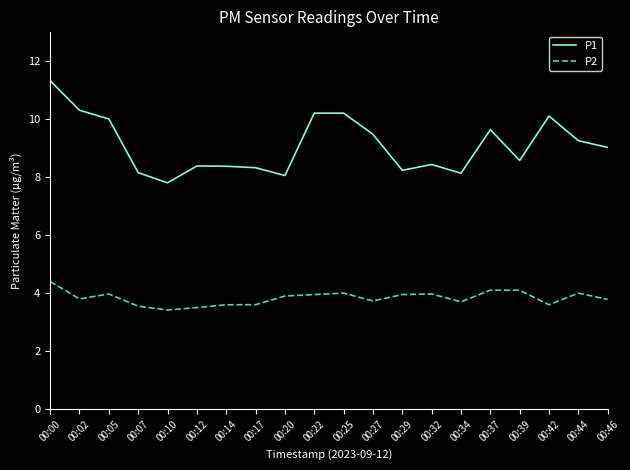

How many distinct data groups are displayed?

2